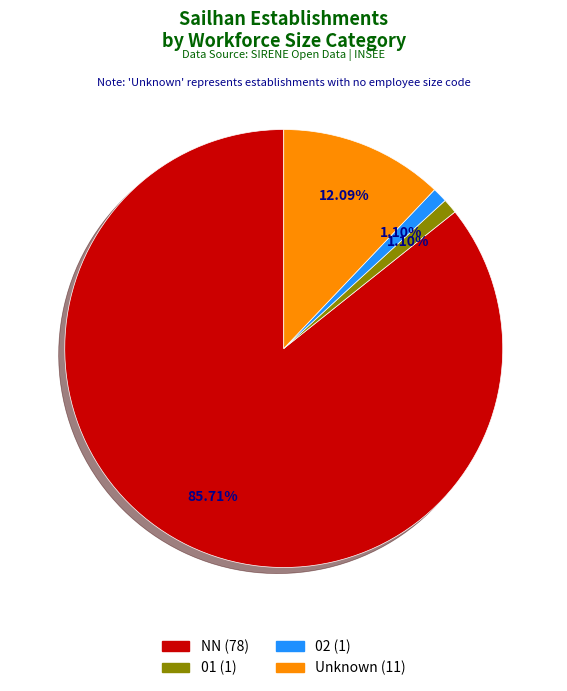

Is there a majority slice in this chart?

Yes